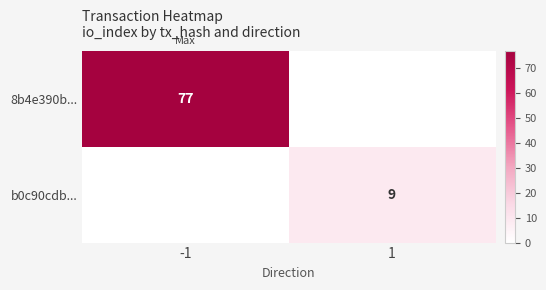

The value of b0c90cdb... at 1 is 14. True or false?

False